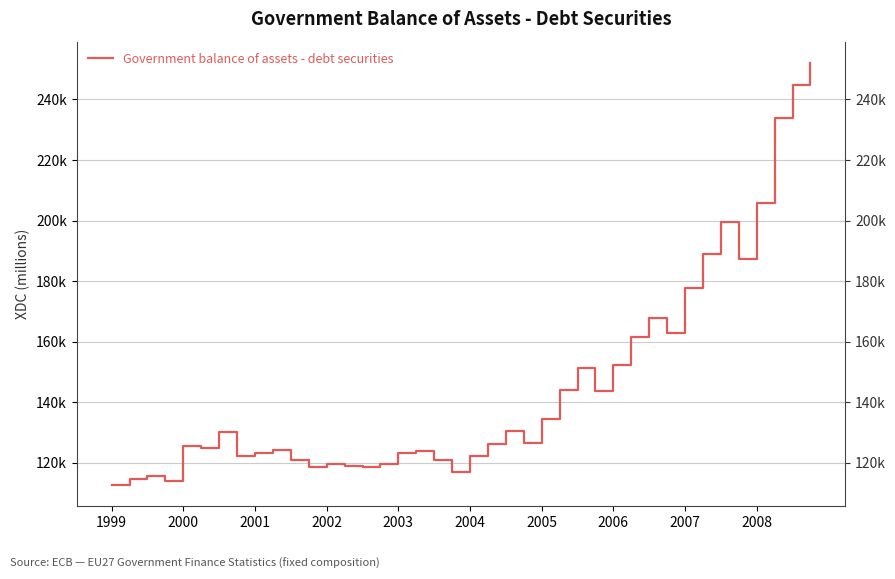

What is the difference between the values at 19 and 38?

127989.6